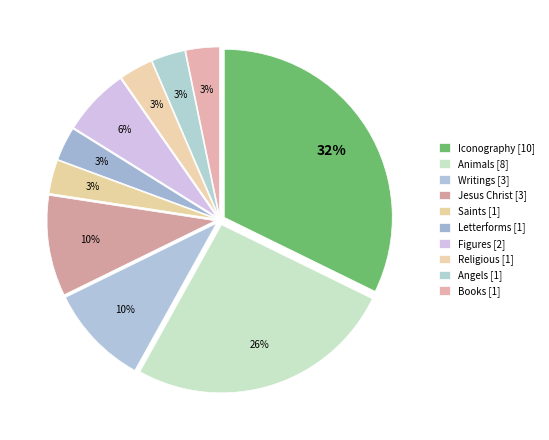

The Angels slice represents 3% of the pie. True or false?

True